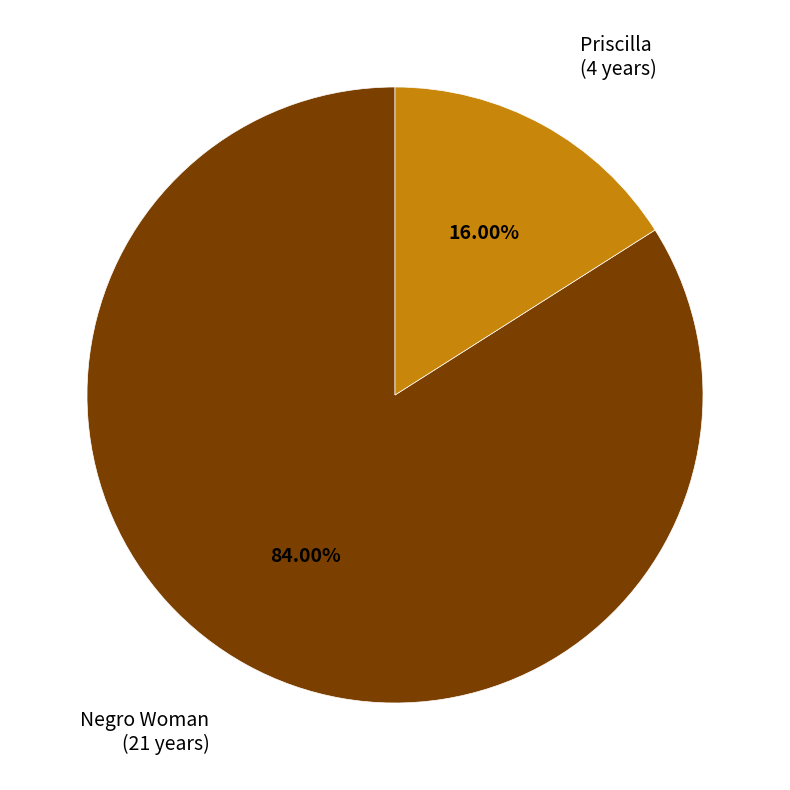

To the nearest percent, what is the combined percentage of Negro Woman and Priscilla?

100%